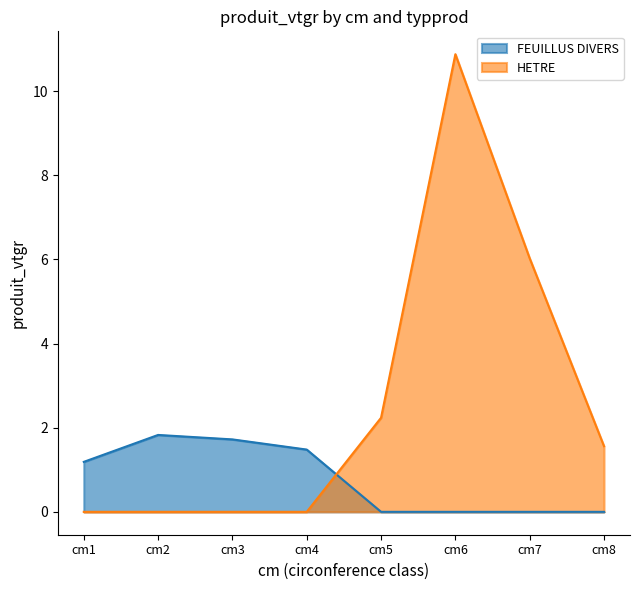

Where does the HETRE series first go above 1?

cm5